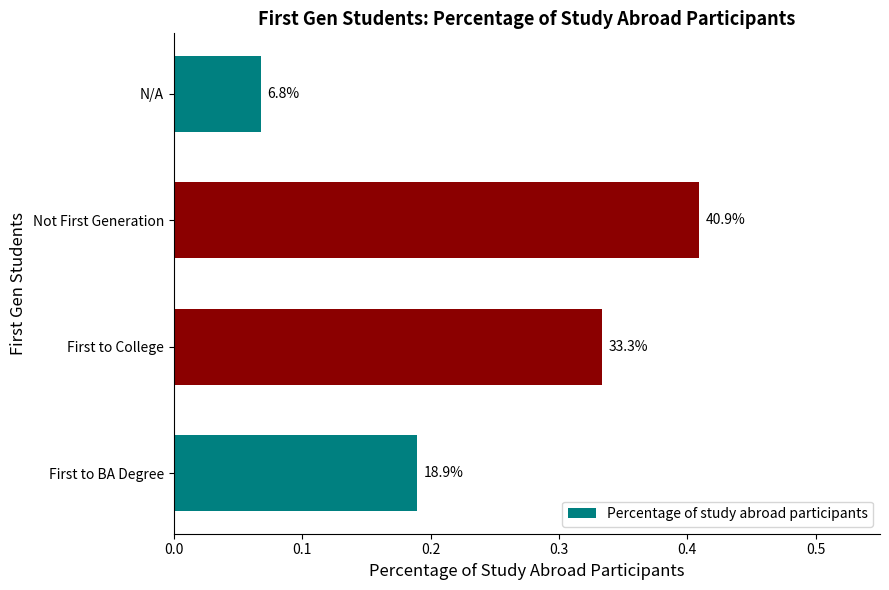

Are the bars horizontal?

Yes